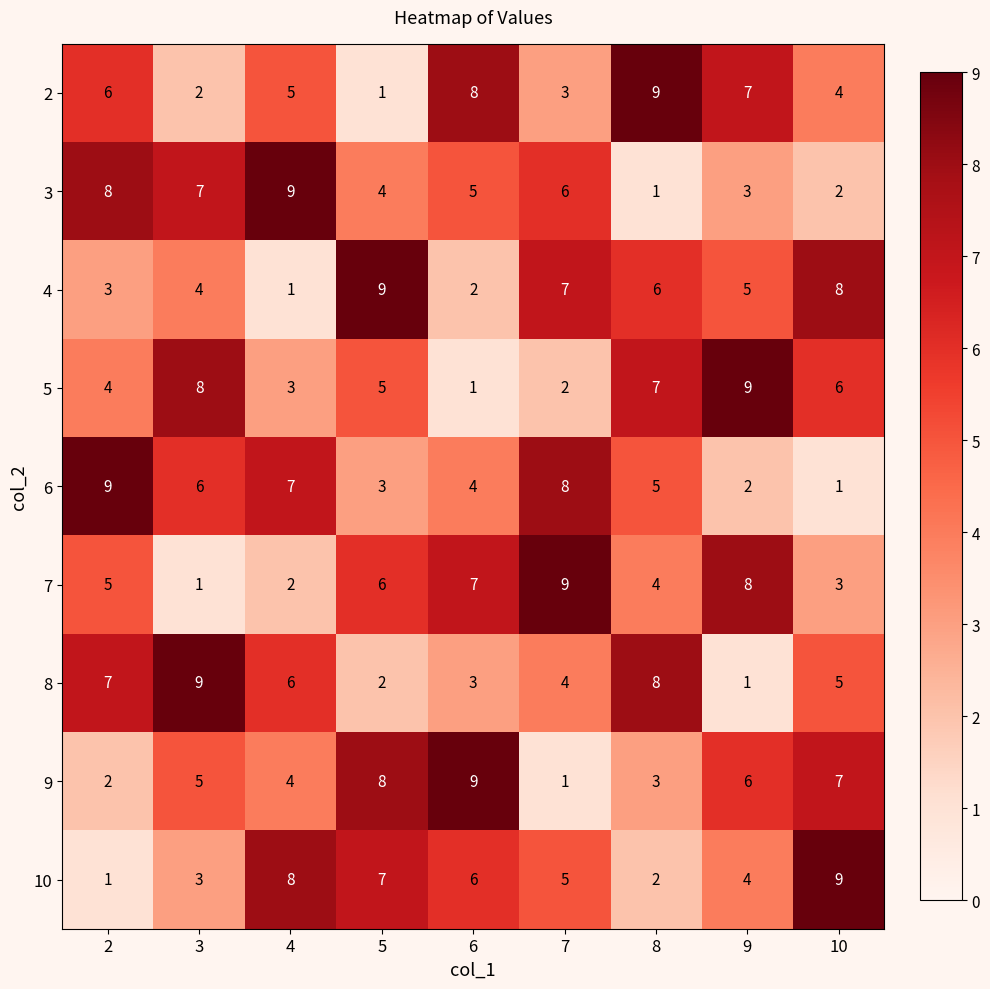

At how many categories does at least one series exceed 2?

9